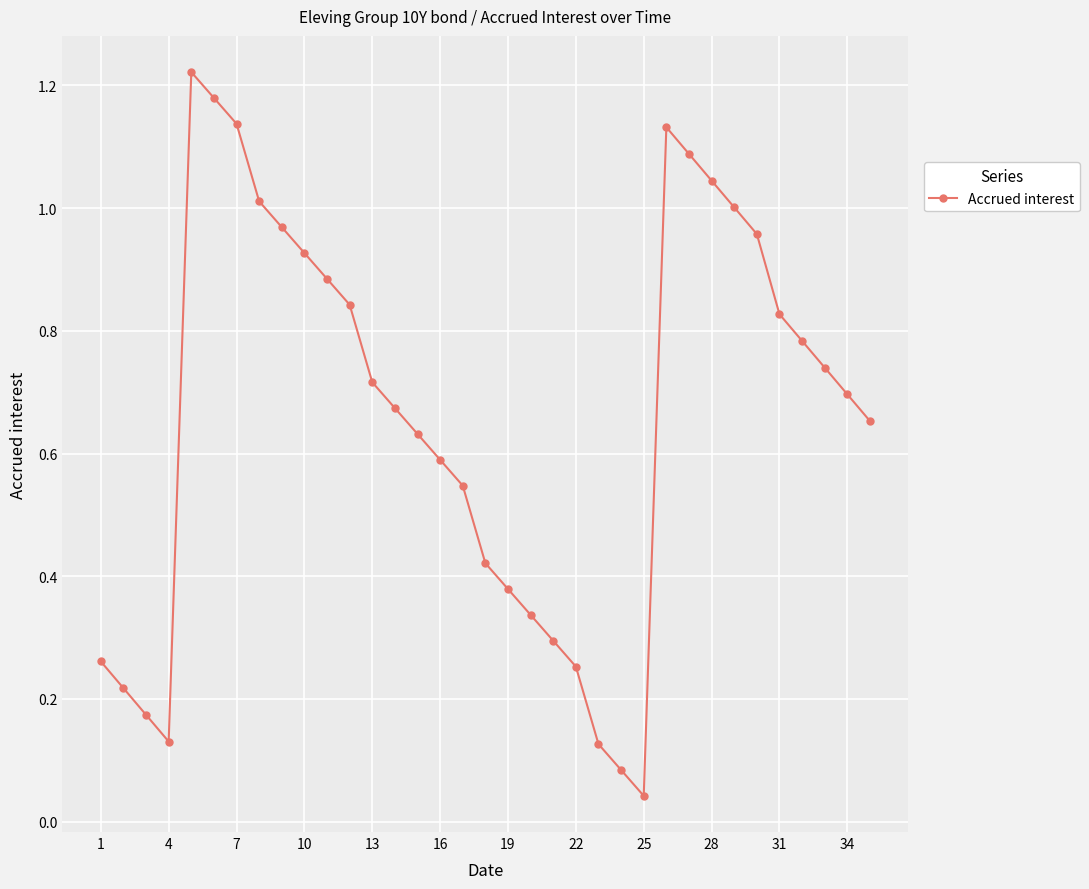

How many points are lower than both their immediate neighbors (excluding endpoints)?

2